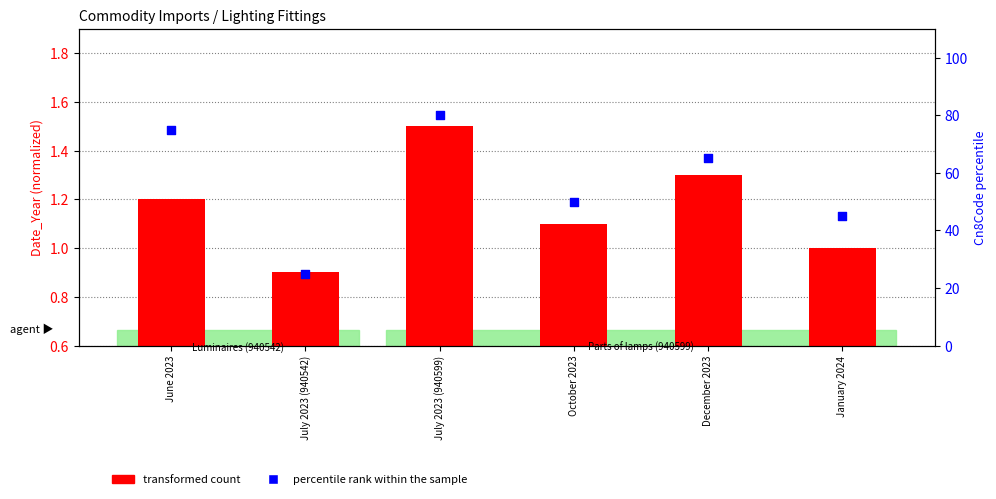

Which series has the largest total across all categories?

percentile rank within the sample